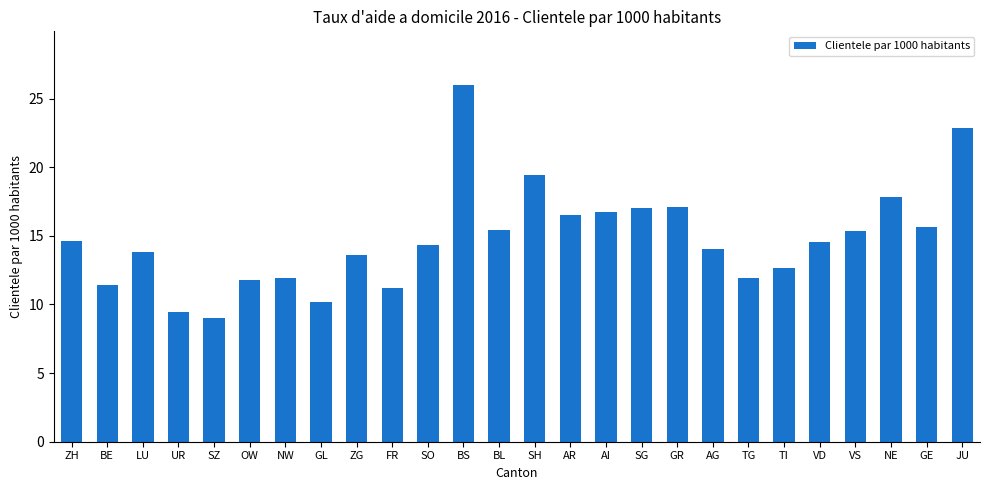

What position from the left is SG?

17